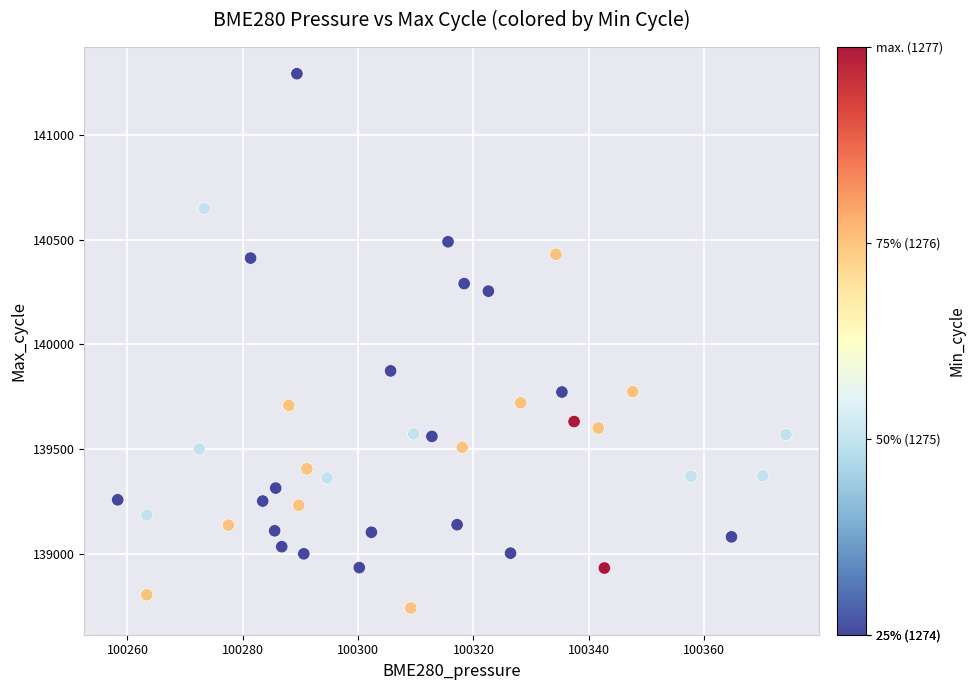

What Y value in the scatter plot is closest to 140016?

139873